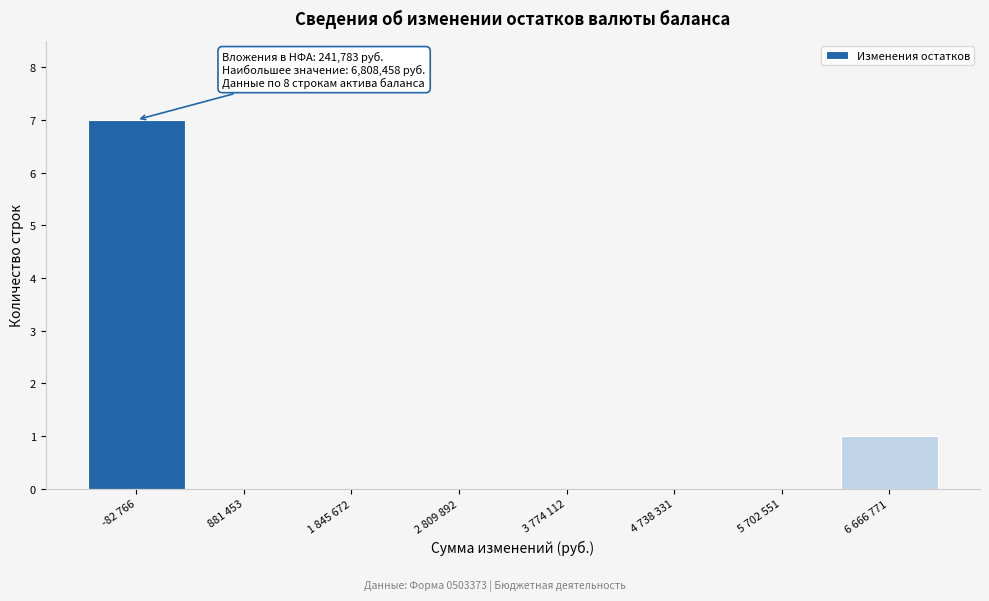

Reading right to left, list all the values displayed in this chart.

6 666 771=1	5 702 551=0	4 738 331=0	3 774 112=0	2 809 892=0	1 845 672=0	881 453=0	-82 766=7